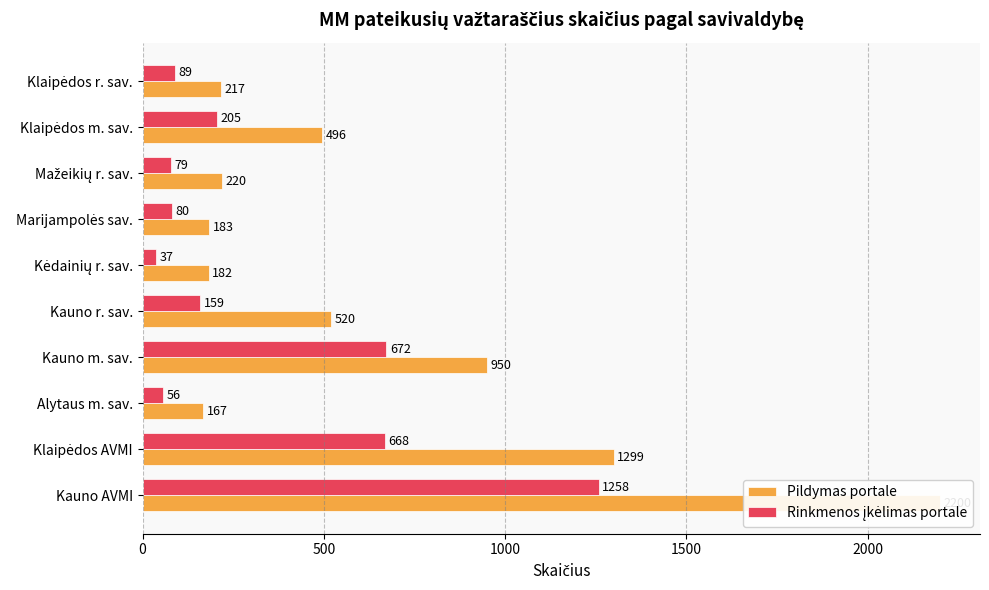

List the series in order of their overall mean, lowest first.

Rinkmenos įkėlimas portale, Pildymas portale